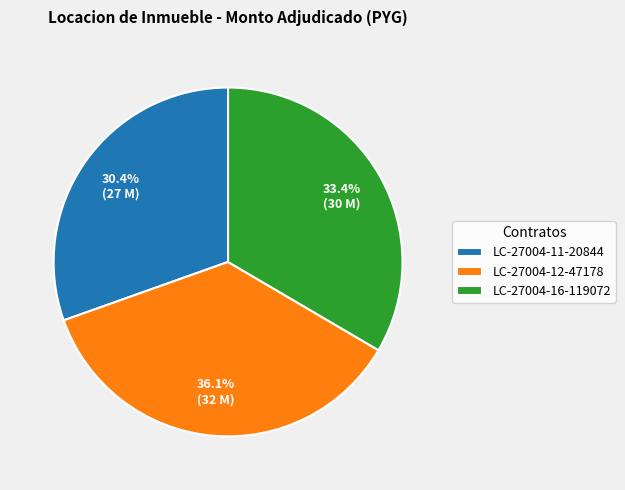

Is there any slice that represents more than half of the pie?

No